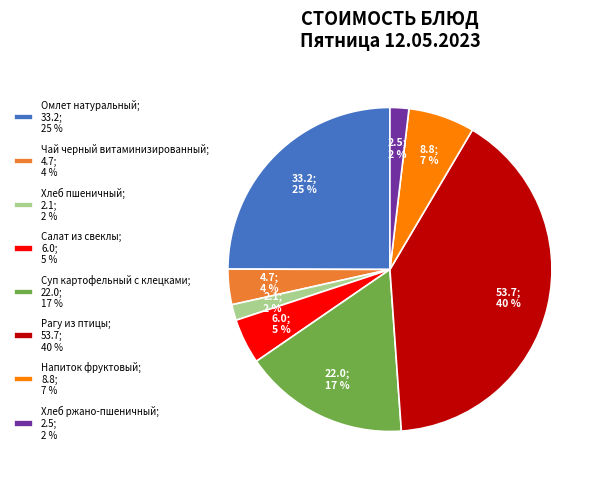

Which has a higher value, Омлет натуральный; 33.2; 25 % or Напиток фруктовый; 8.8; 7 %?

Омлет натуральный; 33.2; 25 %